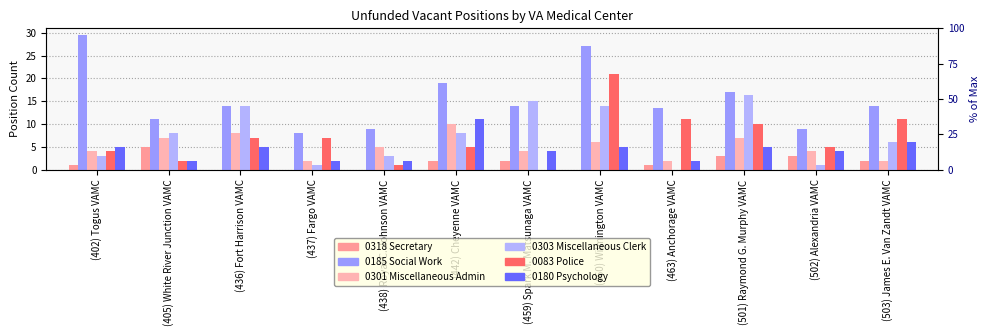

Reading left to right, what are all the values shown in this chart?

0318 Secretary: 1.0	5.0	0.0	0.0	0.0	2.0	2.0	0.0	1.0	3.0	3.0	2.0
0185 Social Work: 29.5	11.0	14.0	8.0	9.0	19.0	14.0	27.0	13.5	17.0	9.0	14.0
0301 Miscellaneous Admin: 4.0	7.0	8.0	2.0	5.0	10.0	4.0	6.0	2.0	7.0	4.0	2.0
0303 Miscellaneous Clerk: 3.0	8.0	14.0	1.0	3.0	8.0	15.0	14.0	0.0	16.4	1.0	6.0
0083 Police: 4.0	2.0	7.0	7.0	1.0	5.0	0.0	21.0	11.0	10.0	5.0	11.0
0180 Psychology: 5.0	2.0	5.0	2.0	2.0	11.0	4.0	5.0	2.0	5.0	4.0	6.0